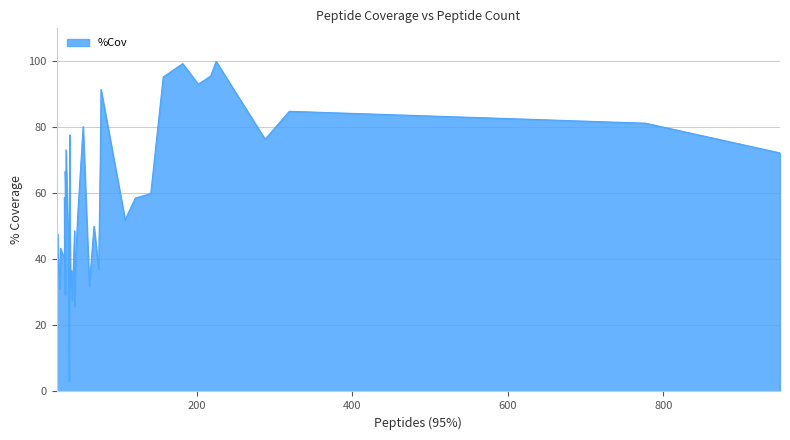

How many values exceed 53?

20